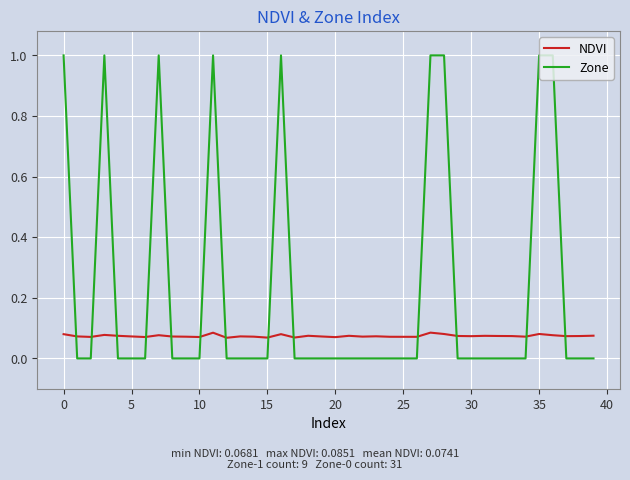

Which series has the largest range (max minus min)?

Zone